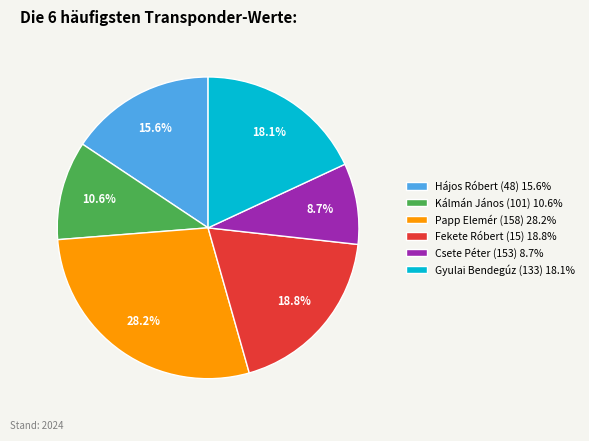

Is the sum of Kálmán János (101) and Gyulai Bendegúz (133) greater than half?

No